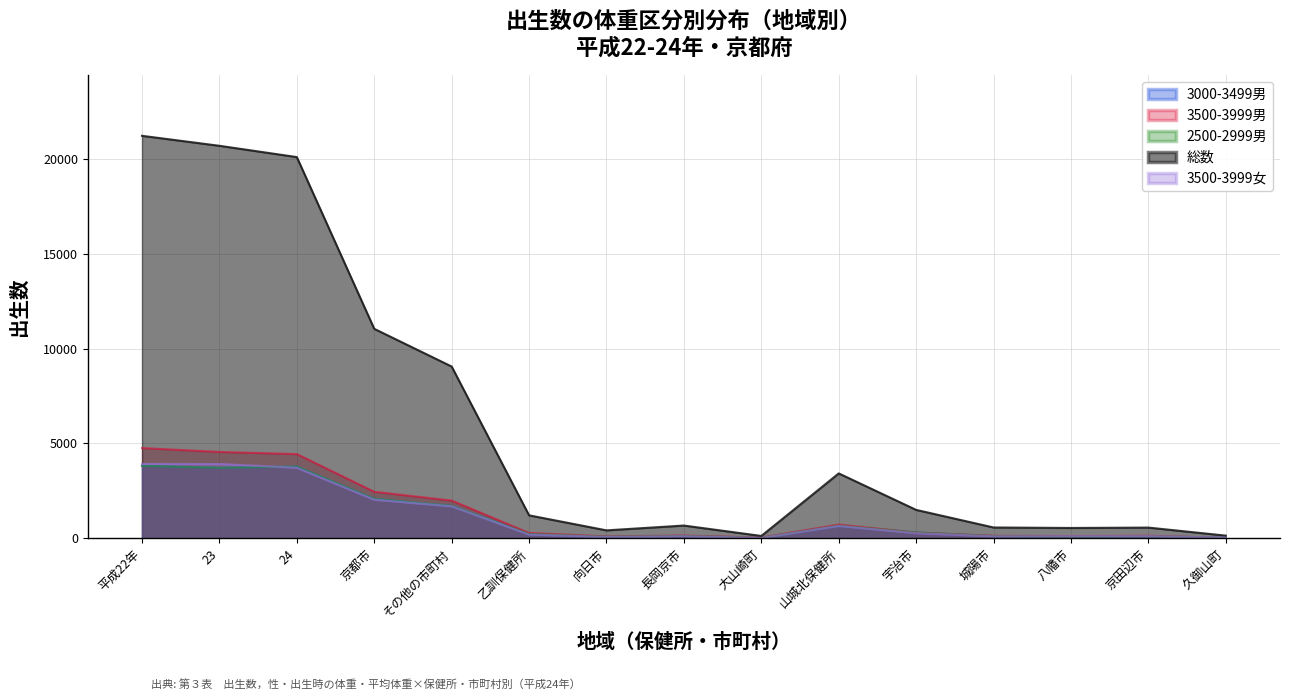

Is the value of 3000-3499男 at 京都市 greater than the value of 2500-2999男 at 京都市?

No